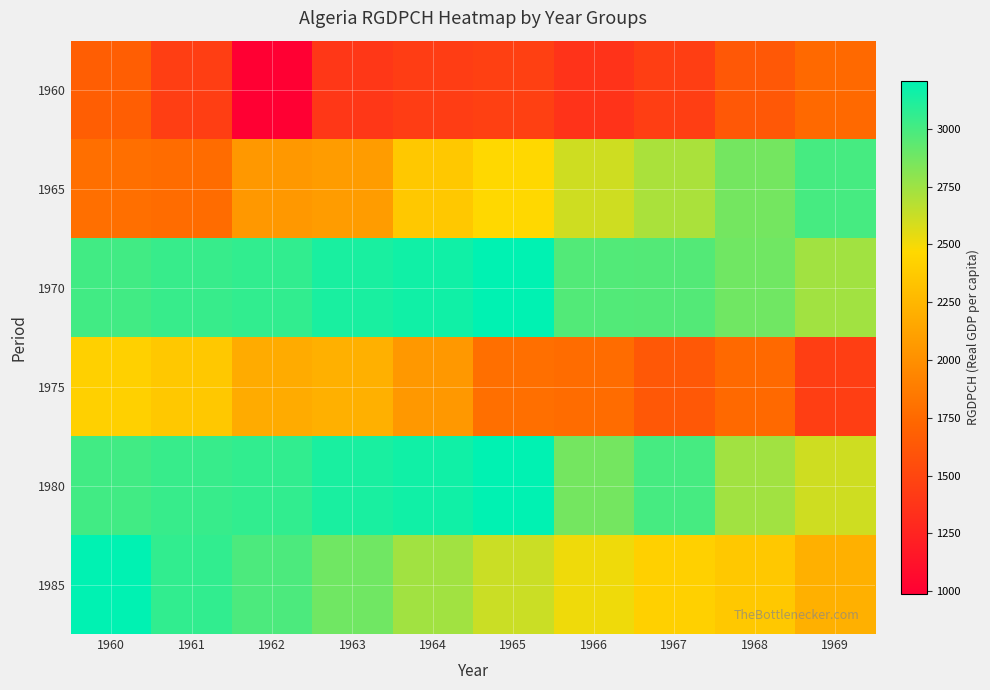

What is the total value across all series at 1964?

14910